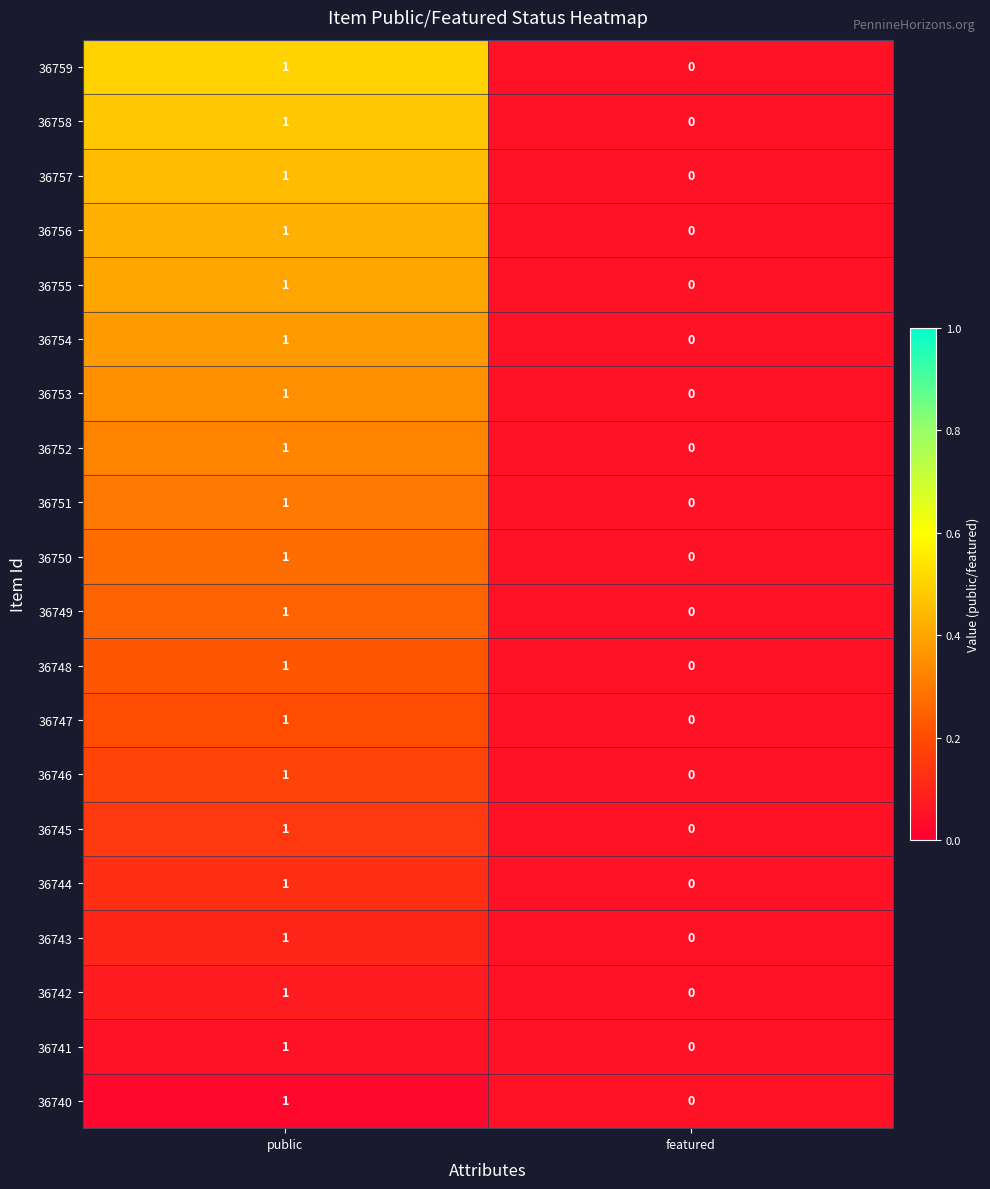

Which category has the highest value across all series?

public